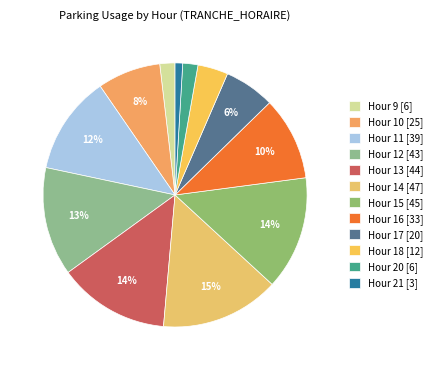

Rank the categories by value from lowest to highest.

21, 9, 19-20, 18, 17, 10, 16, 11, 12, 13, 15, 14